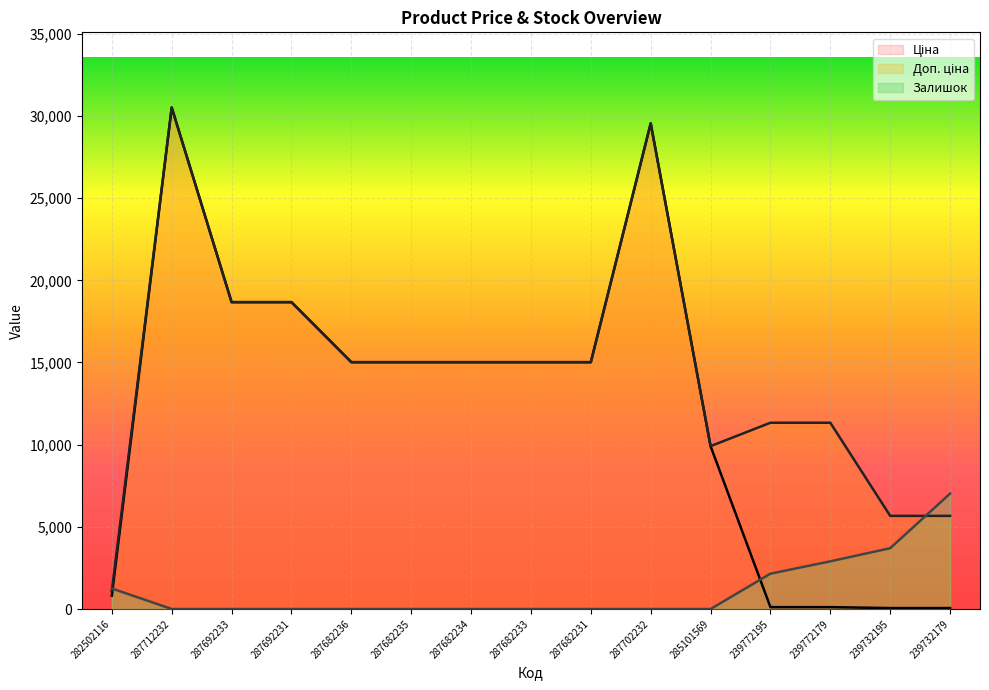

Reading left to right, list all the values displayed in this chart.

Ціна: 813.0	30512.3	18671.5	18671.5	15019.2	15019.2	15019.2	15019.2	15019.2	29548.9	9908.5	113.3	113.3	56.7	56.7
Доп. ціна: 1101.8	30512.3	18671.5	18671.5	15019.2	15019.2	15019.2	15019.2	15019.2	29548.9	9908.5	11334.0	11334.0	5667.0	5667.0
Залишок: 1250.0	0.0	0.0	0.0	0.0	0.0	0.0	0.0	0.0	0.0	0.0	2150.0	2900.0	3700.0	7020.0